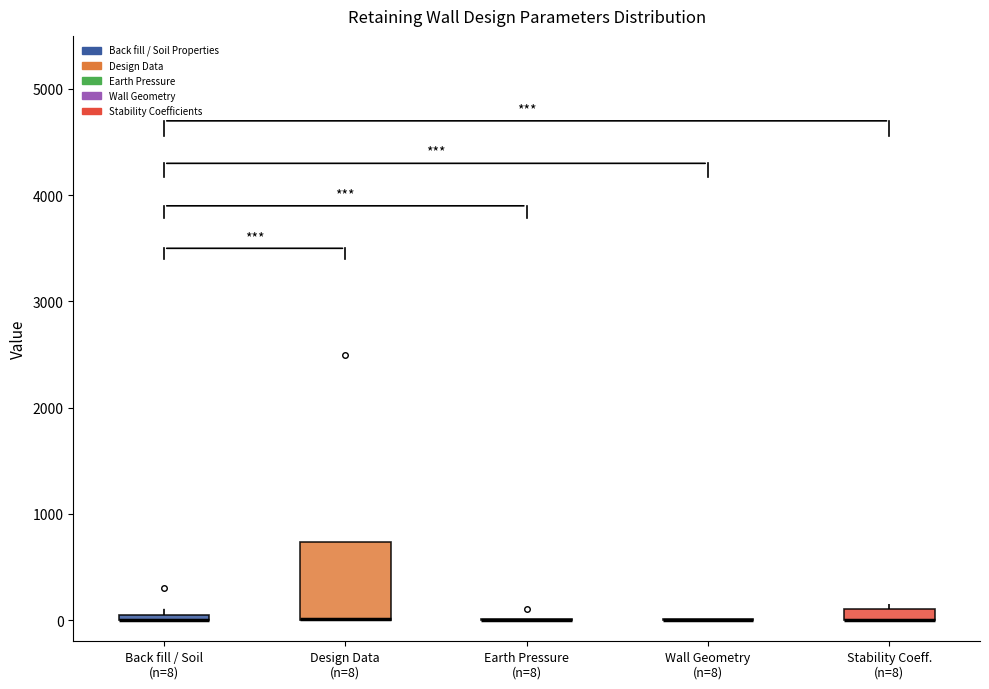

Where is the lower edge of the box for Design Data (n=8) on the y-axis? The values are not printed on the chart, so give them approximately, as read against the axis.

0